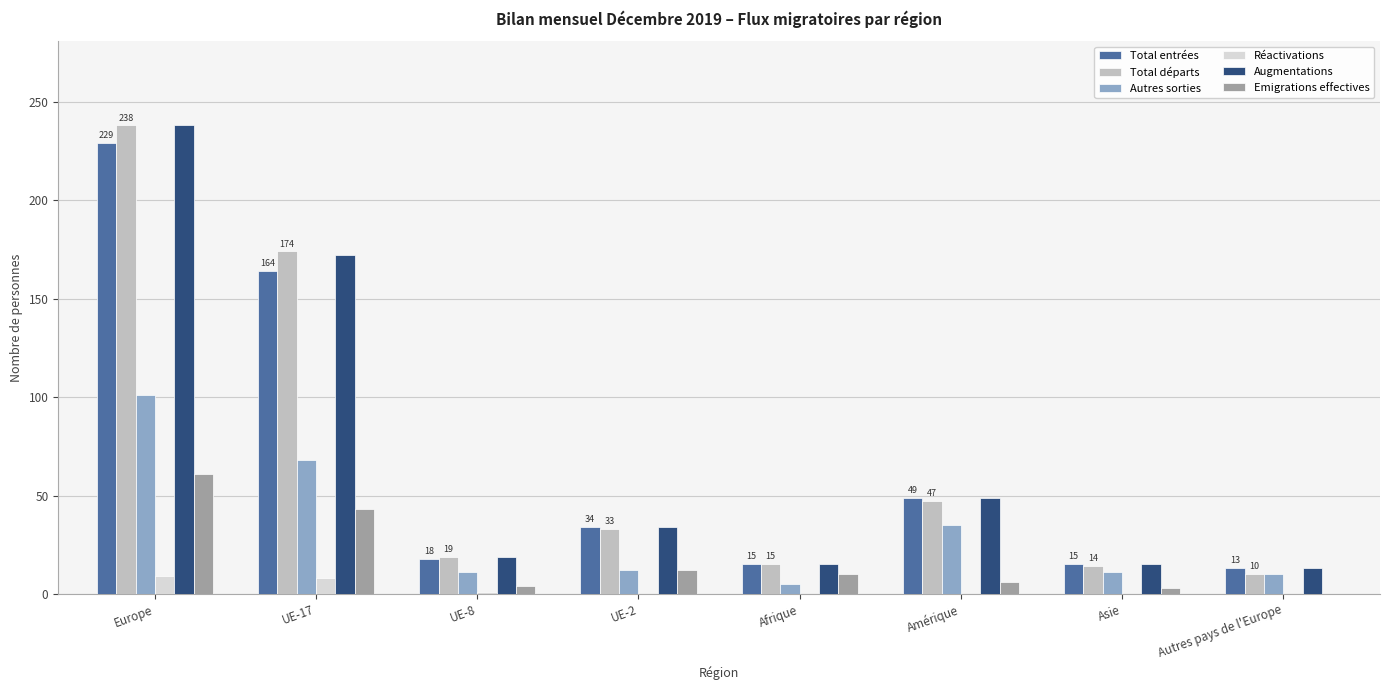

How many series are shown in this chart?

6